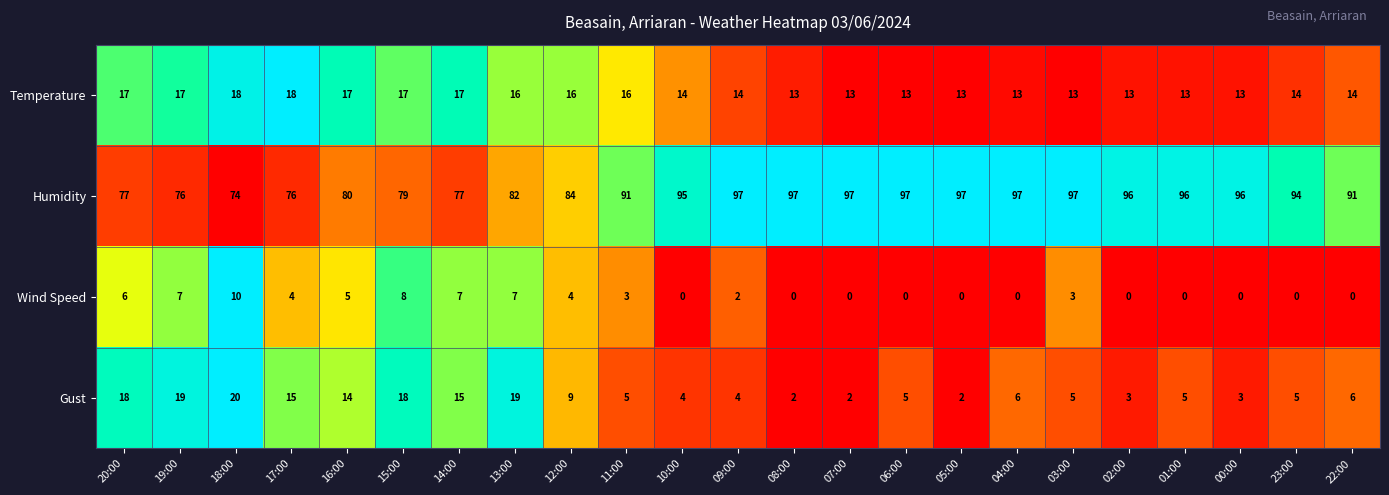

What is the greatest value displayed?

97